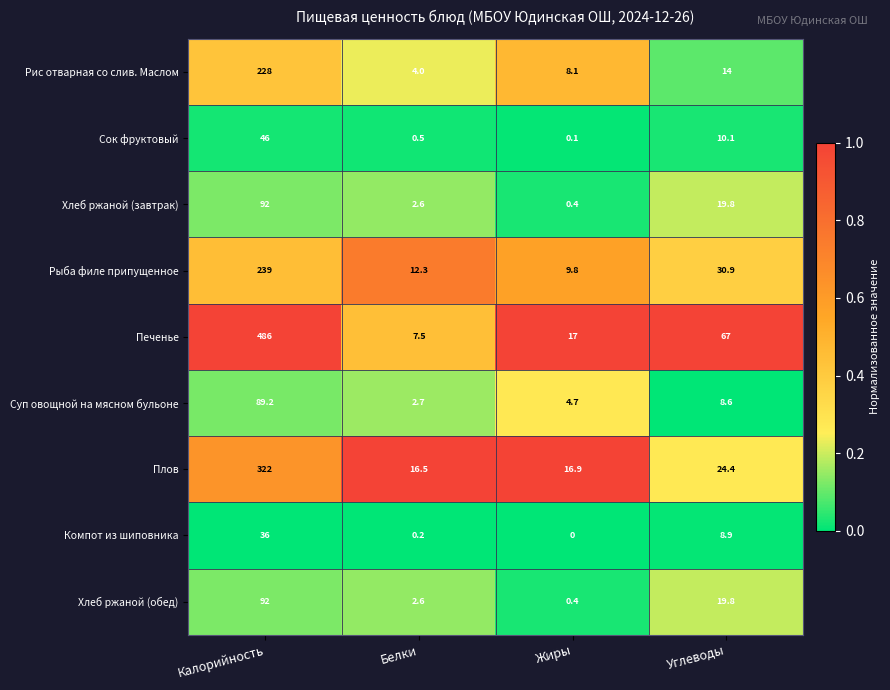

Which label corresponds to the smallest value in the chart?

Жиры